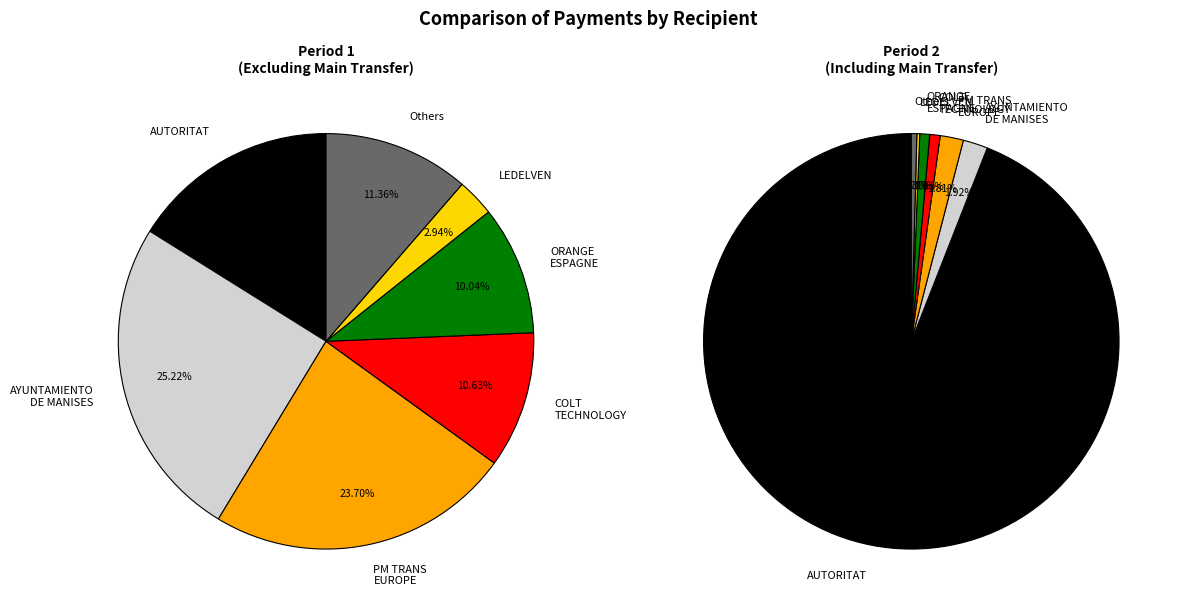

Does any single category account for the majority?

Yes